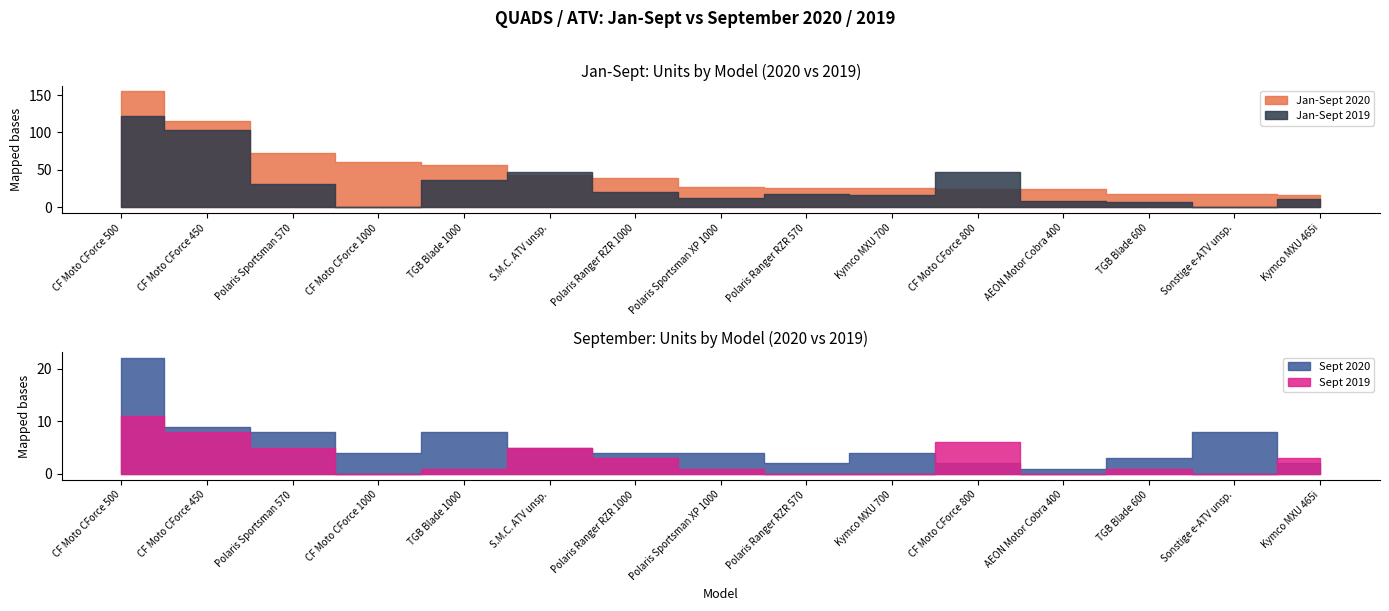

In Sept 2020, how many points are higher than both neighbors (excluding endpoints)?

3